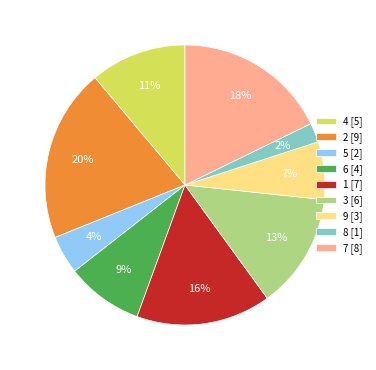

True or false: 3 accounts for 13% of the total.

True